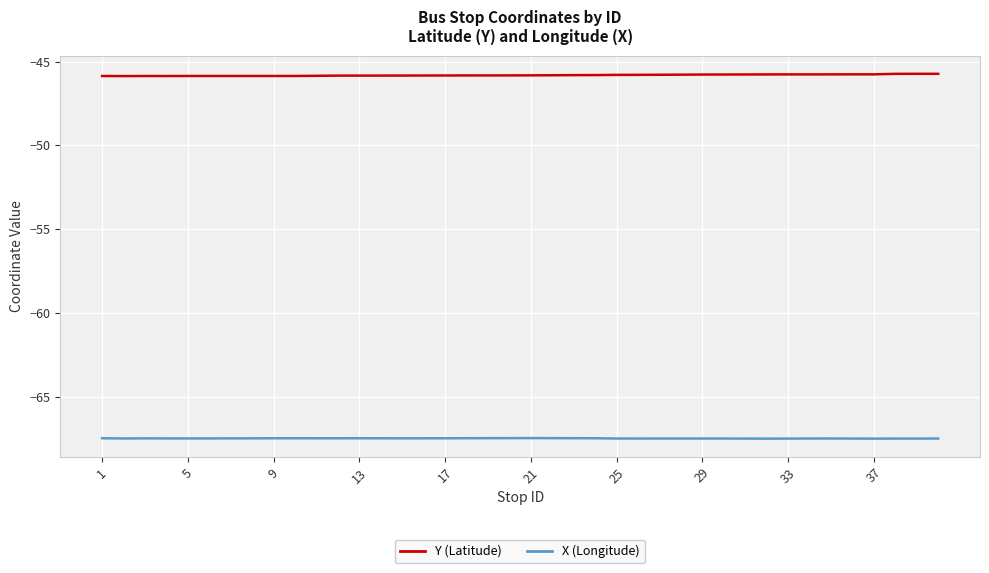

How many lines are shown in the chart?

2